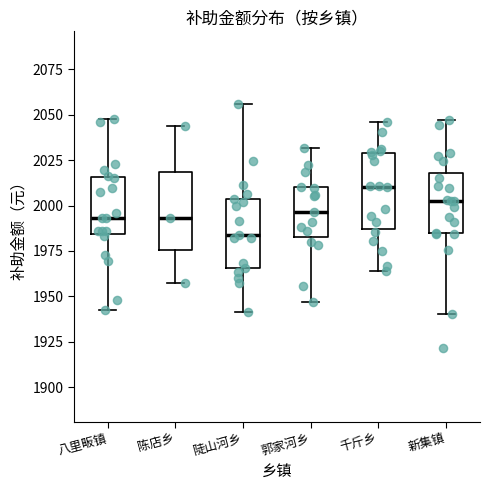

Where is the lower edge of the box for 千斤乡 on the y-axis? The values are not printed on the chart, so give them approximately, as read against the axis.

1985